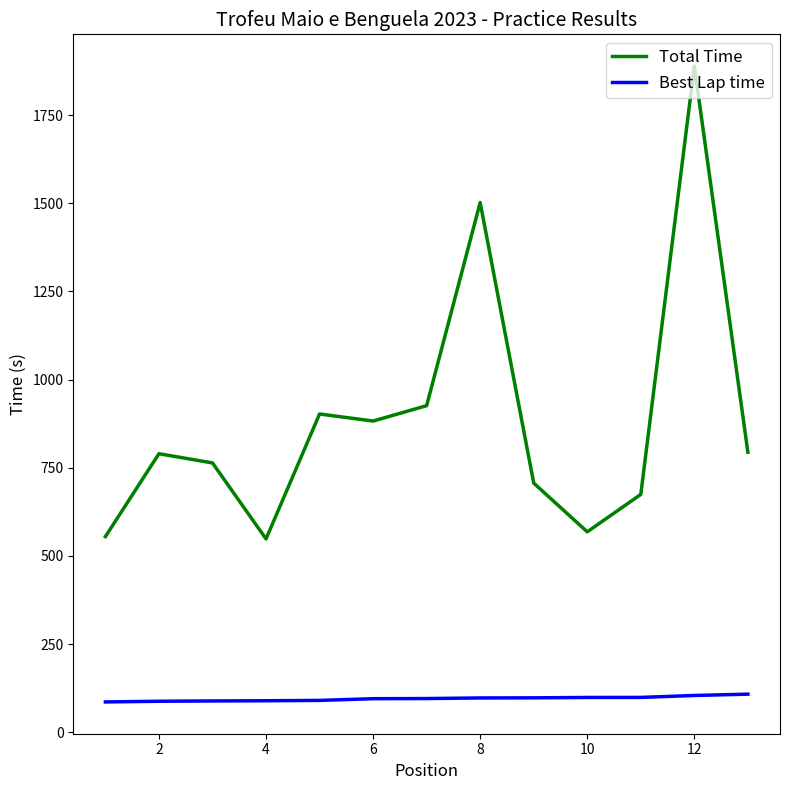

True or false: Best Lap time and Total Time intersect in this chart.

False